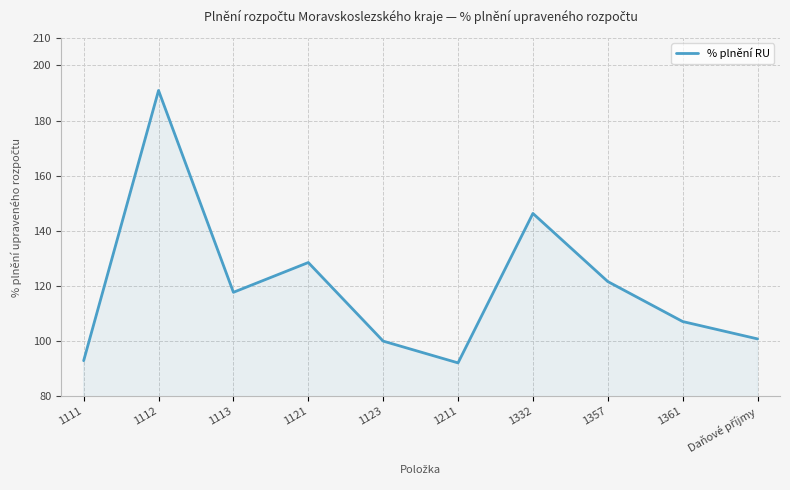

What is the average value?

119.8